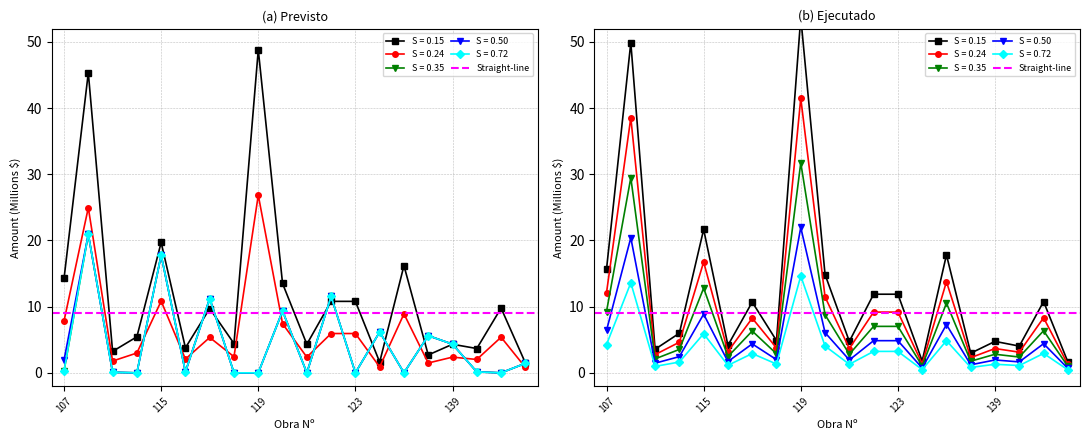

What is the difference between the highest and lowest values at 118?

2.4